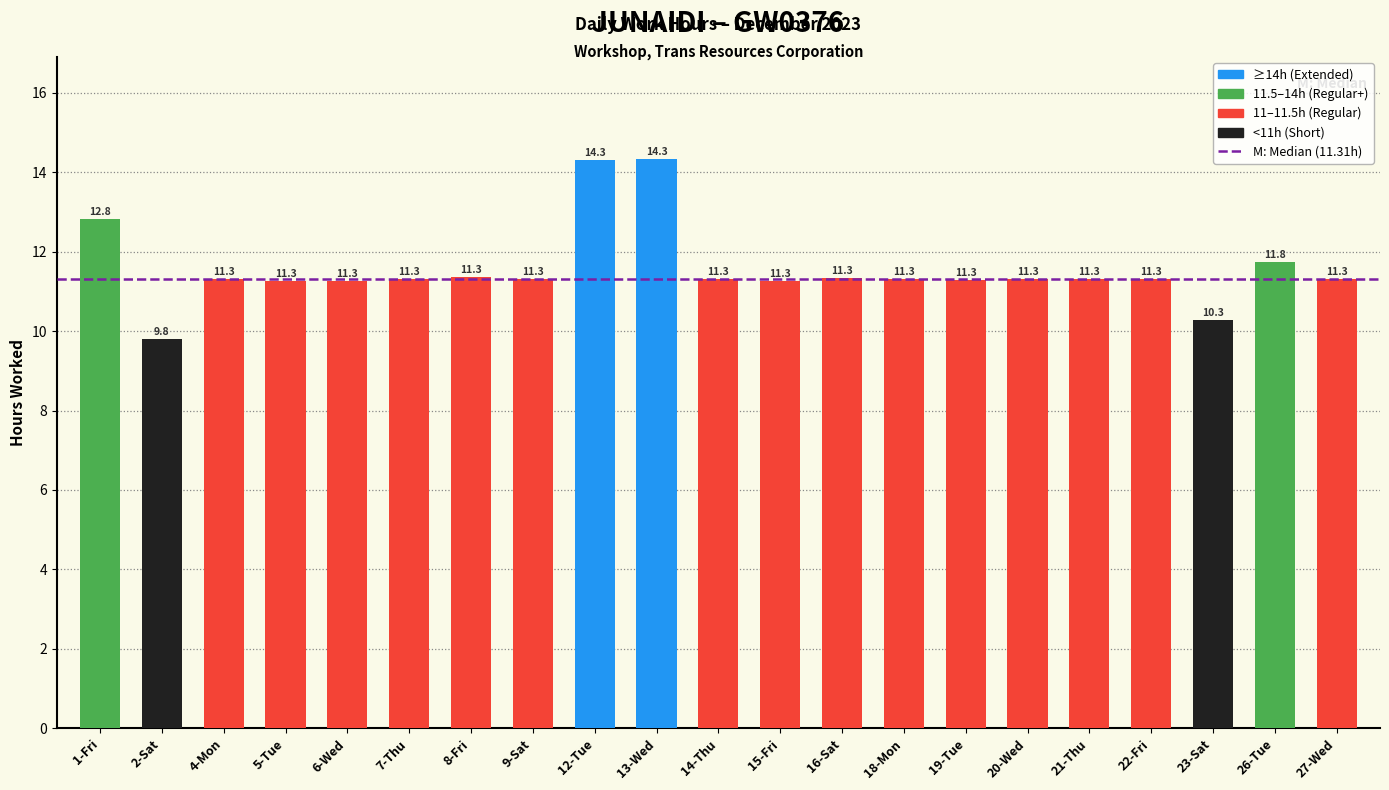

Which label corresponds to the smallest value in the chart?

2-Sat